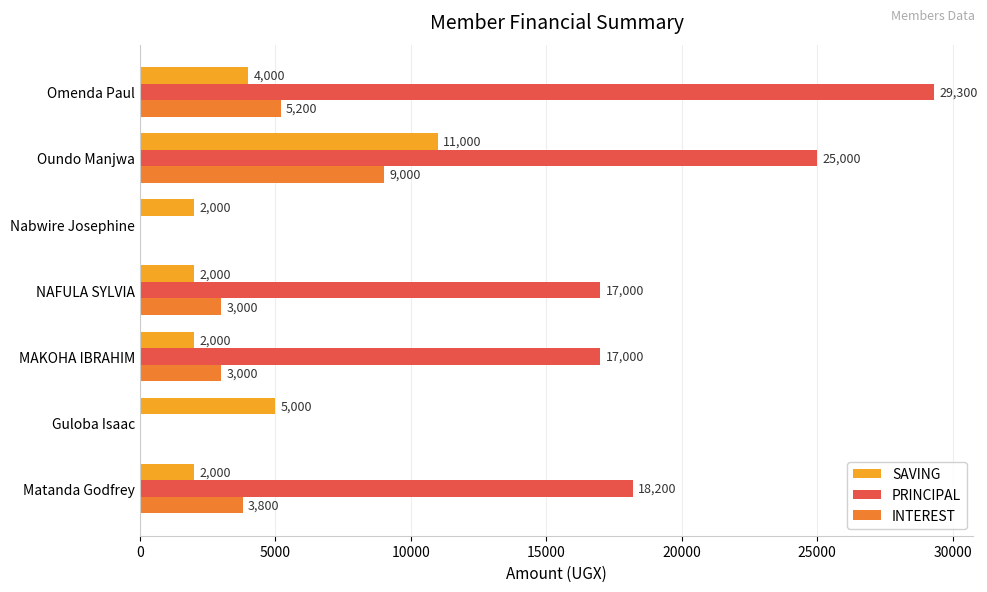

Which series has the largest total across all categories?

PRINCIPAL